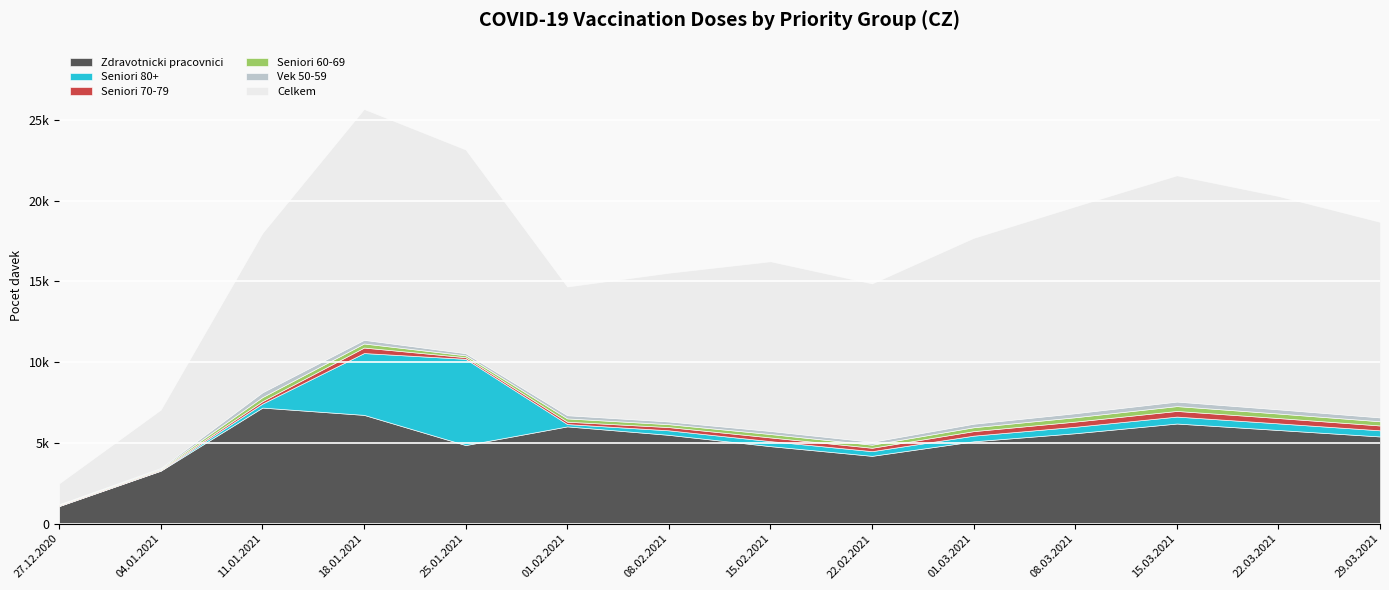

The value of Zdravotnicki pracovnici at 04.01.2021 is 3282. True or false?

True